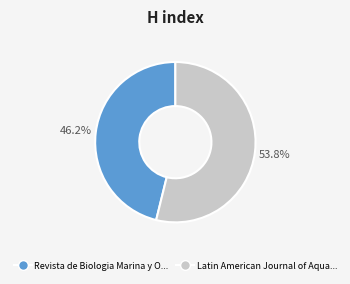

Count the number of slices in the pie.

2